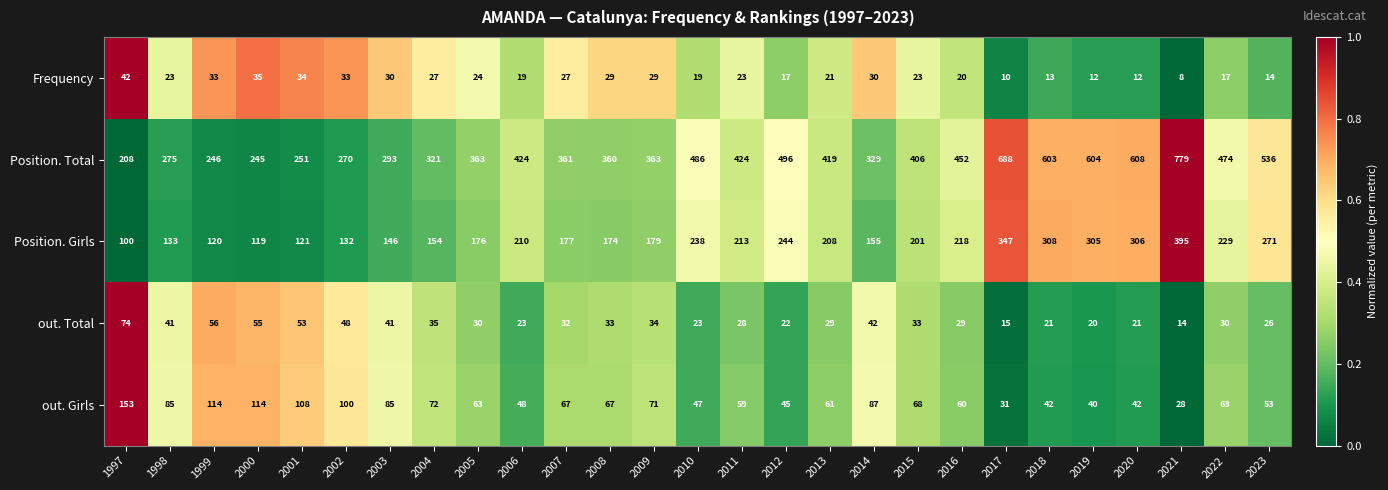

The value of Position. Girls at 2021 is 670. True or false?

False